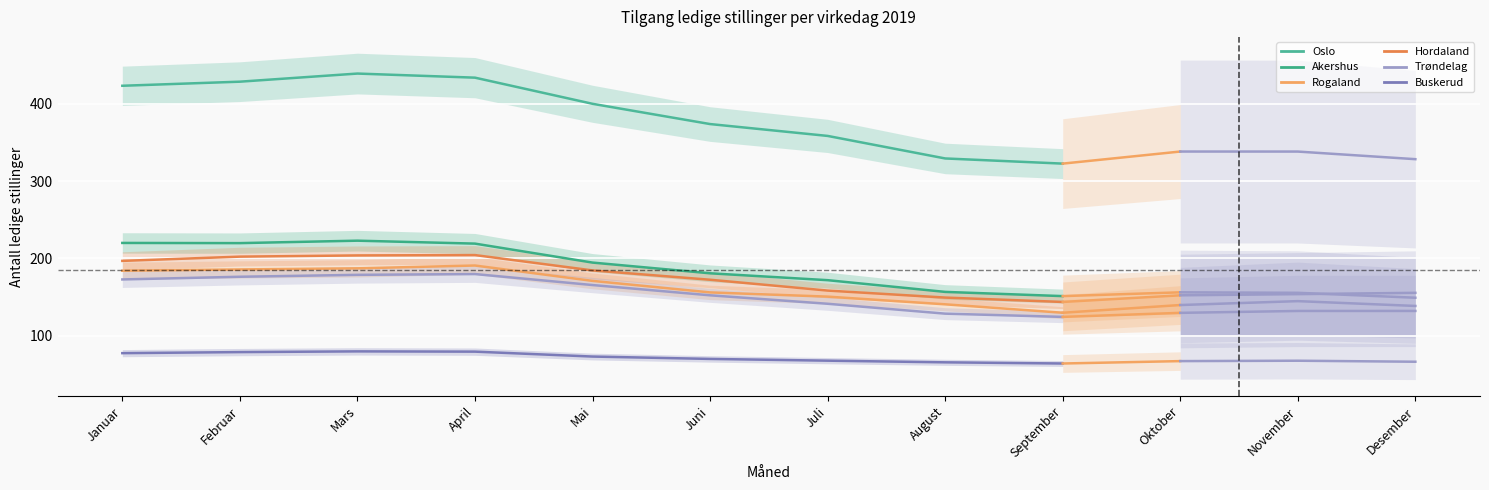

True or false: Rogaland has more than 1 points higher than both neighbors.

False